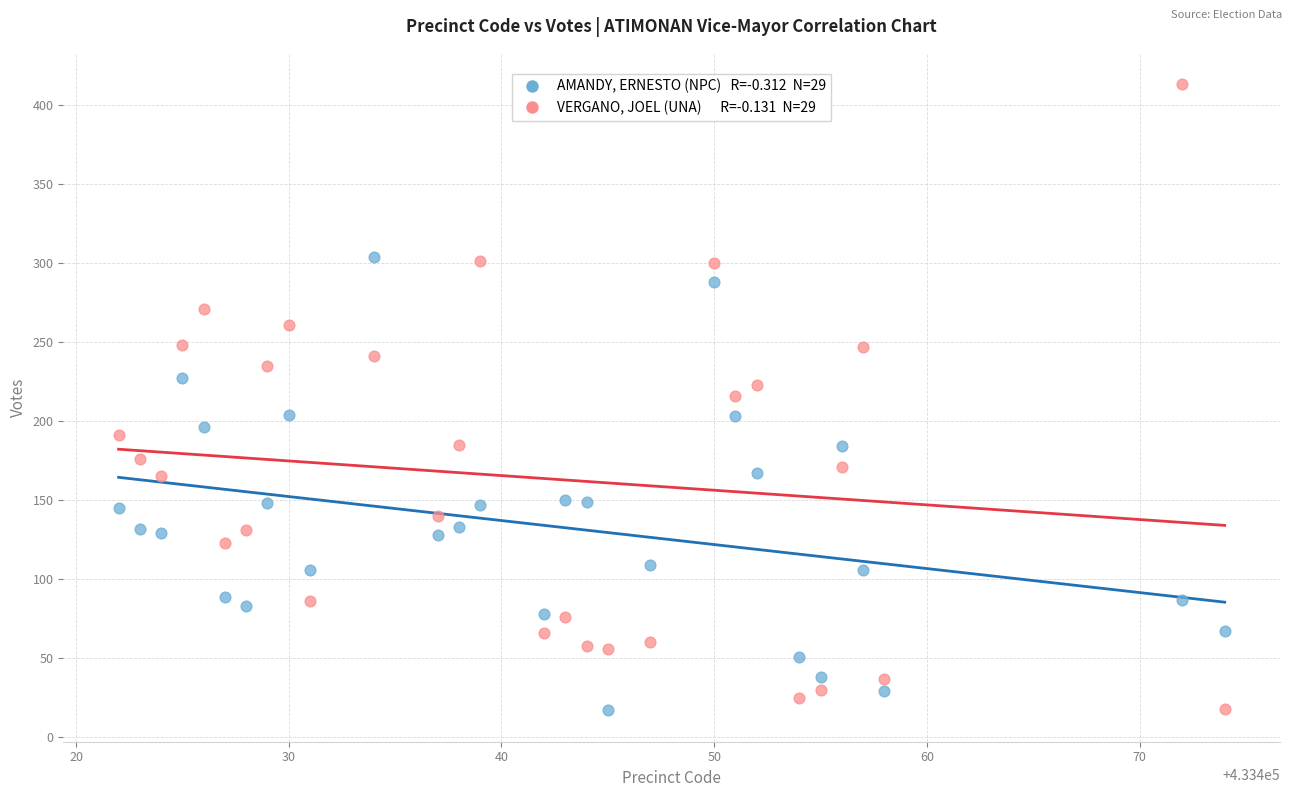

Across all data points, what is the range of X values (max minus min)?

52